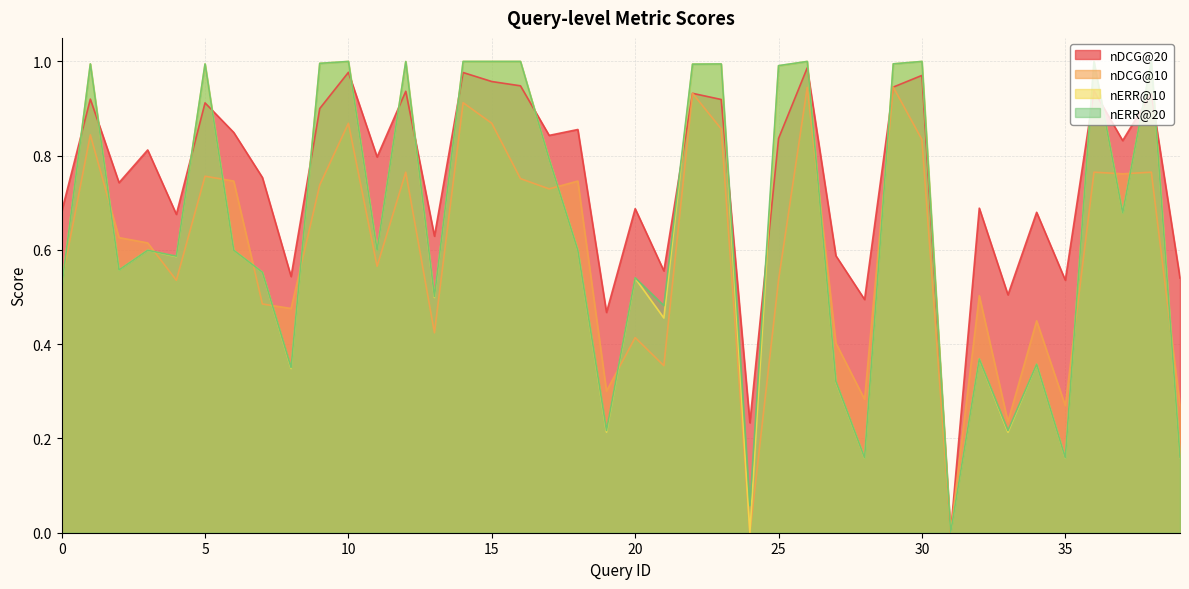

Is it true that nERR@20 equals 0.8 at 20?

False